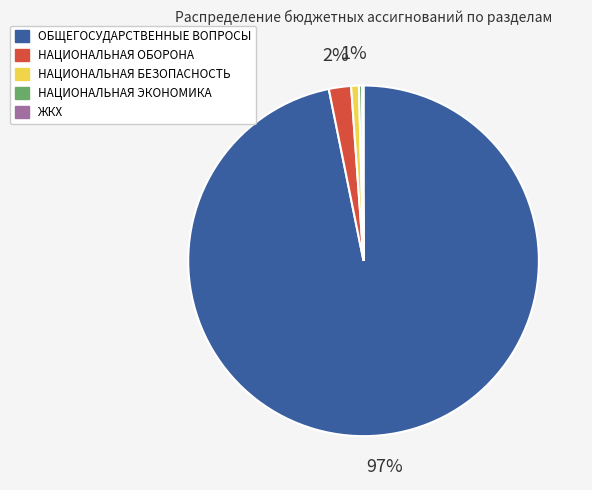

To the nearest percent, what is the difference between the largest and smallest slice percentages?

97%